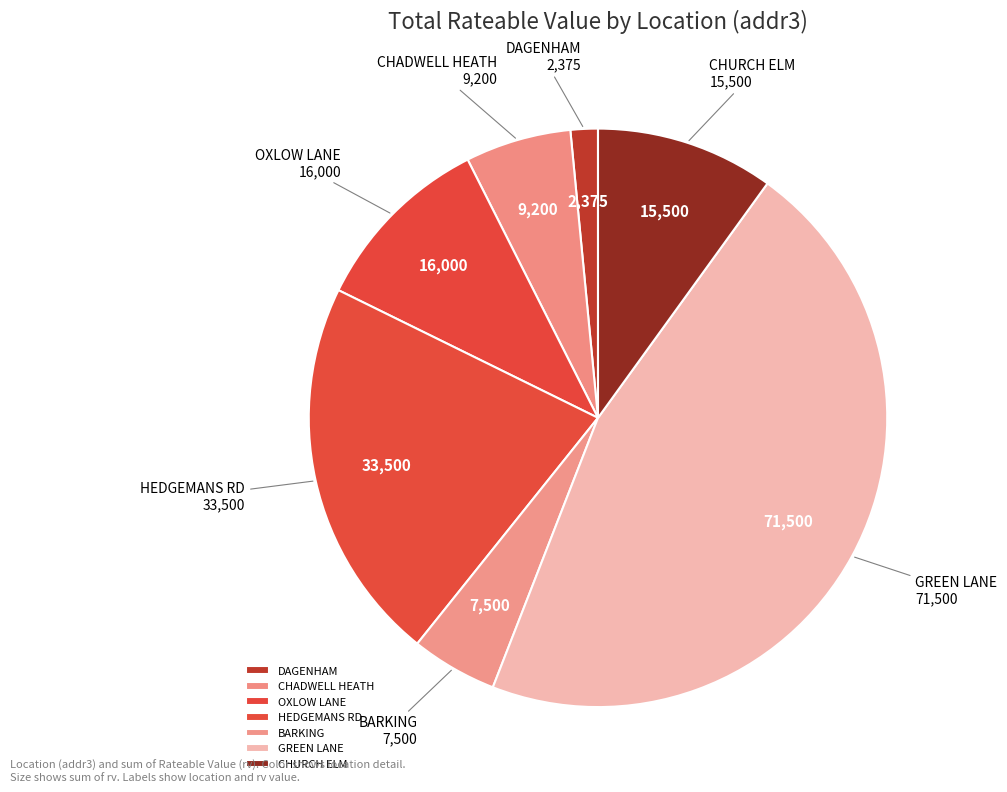

Do GREEN LANE and CHADWELL HEATH together represent more than half of the pie?

Yes